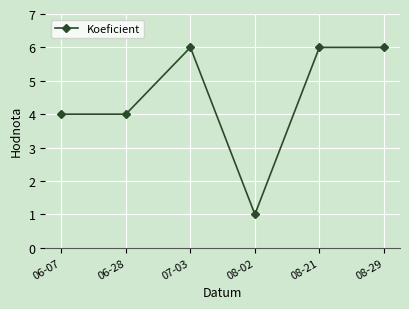

Count the number of categories in the chart.

6